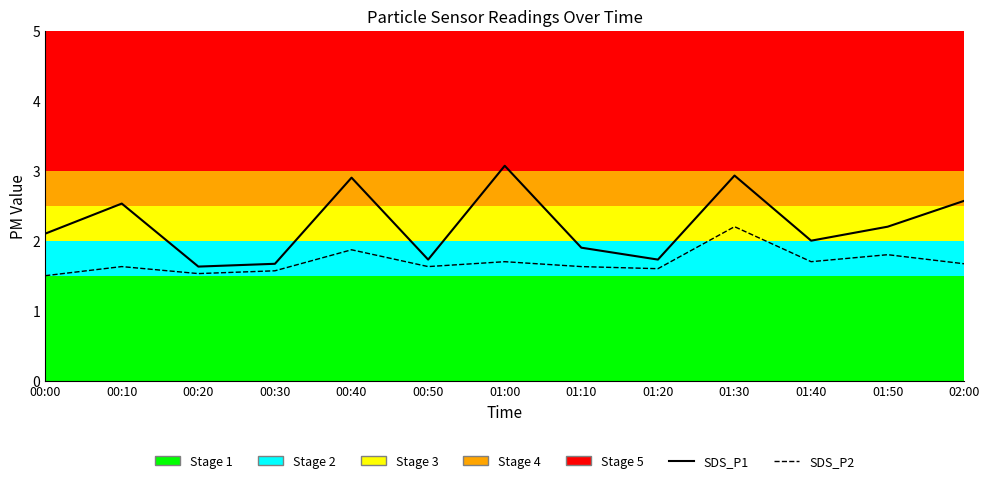

The value of SDS_P2 at 01:00 is 1.7. True or false?

True